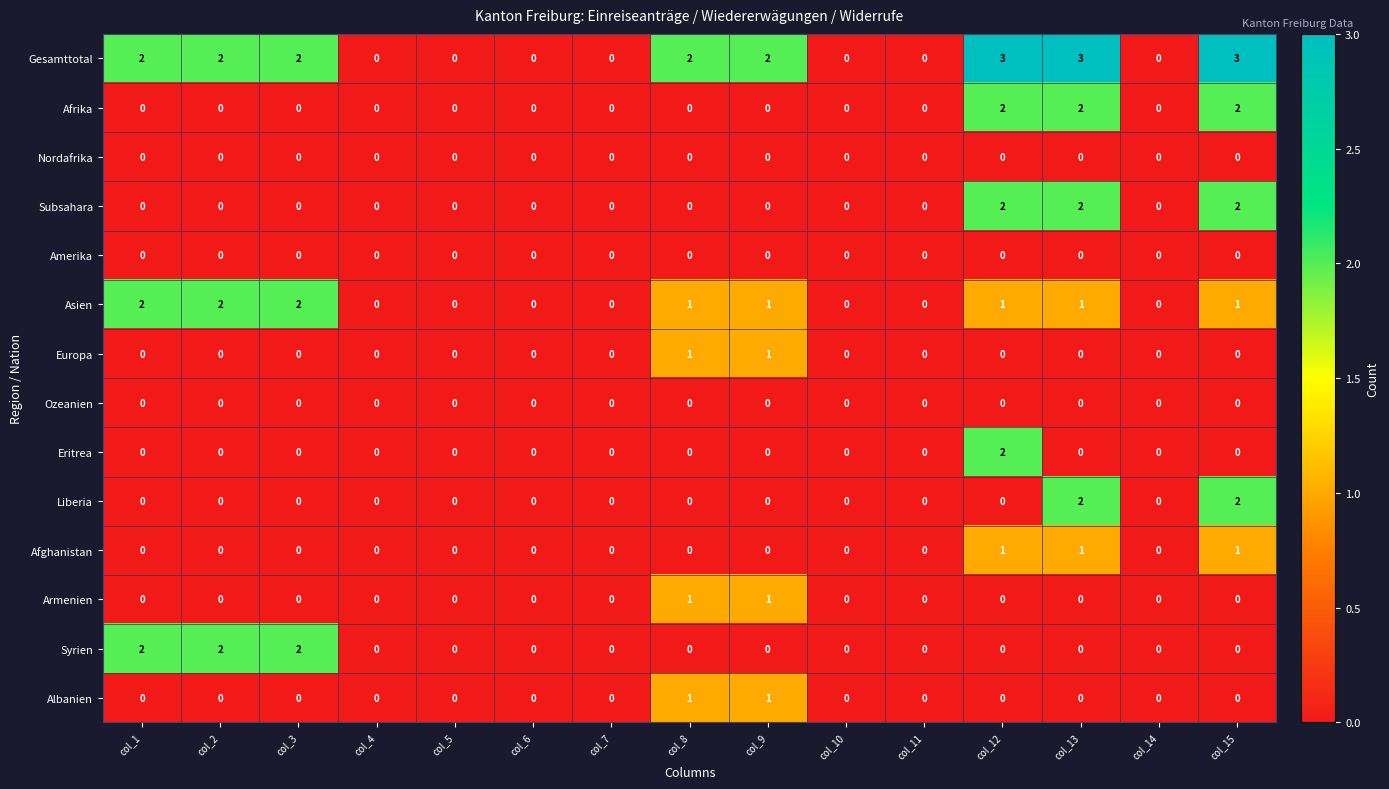

What is the sum of all Subsahara values?

6